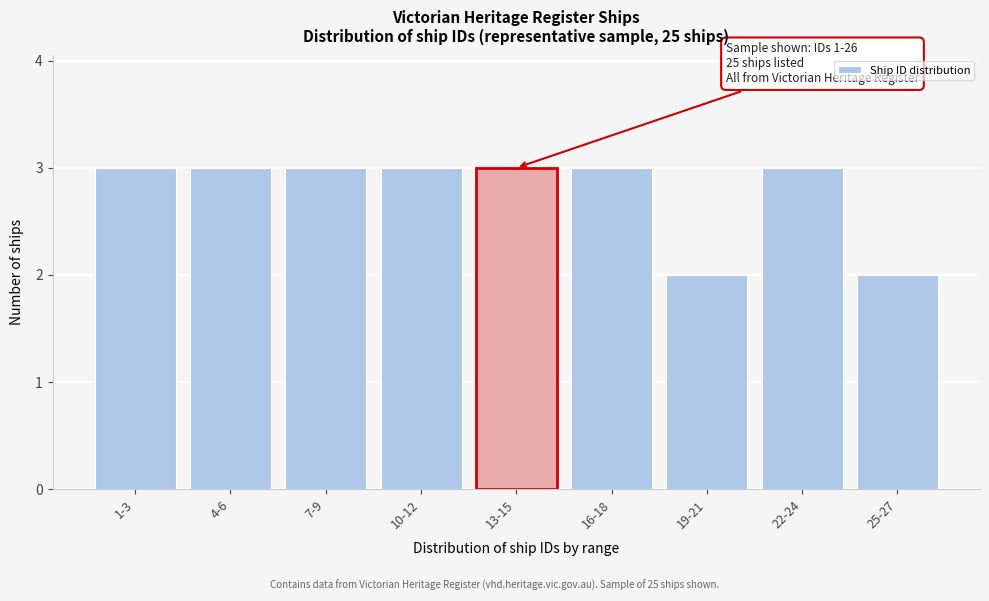

Reading right to left, transcribe all the data shown in this chart.

25-27=2	22-24=3	19-21=2	16-18=3	13-15=3	10-12=3	7-9=3	4-6=3	1-3=3